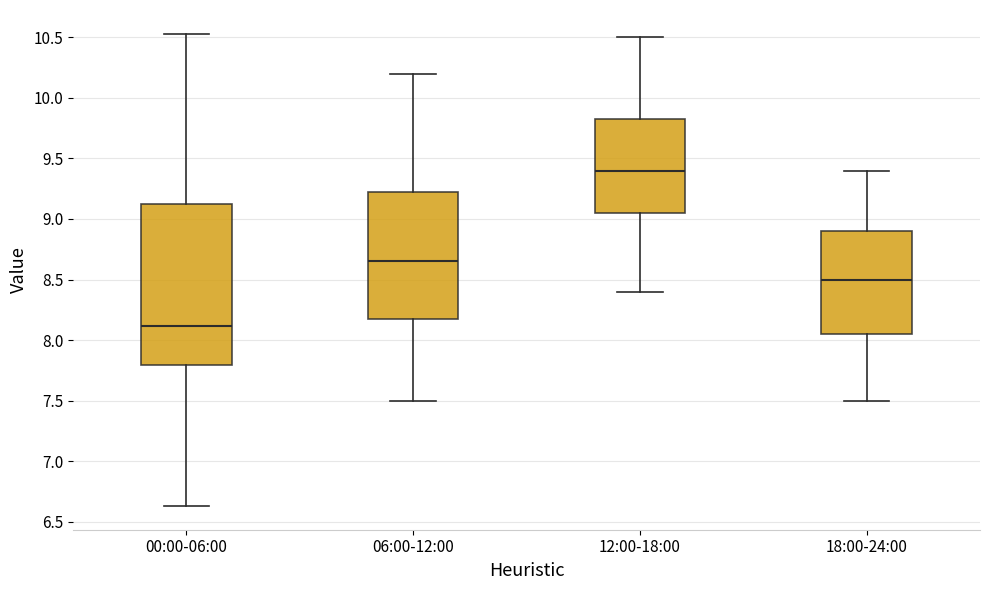

Comparing the boxes themselves (not the whiskers), which one is the tallest?

00:00-06:00